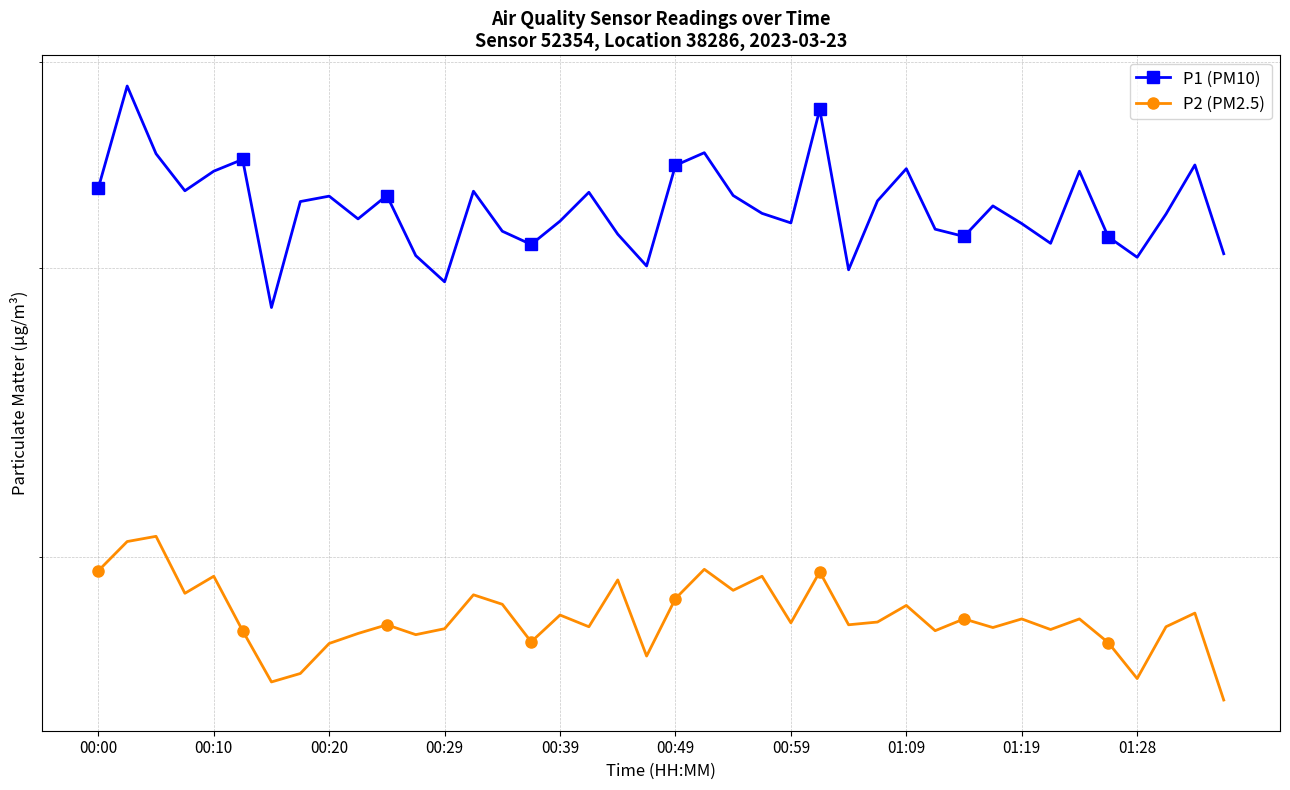

What is the spread (max minus min) of values at 00:29?

11.3